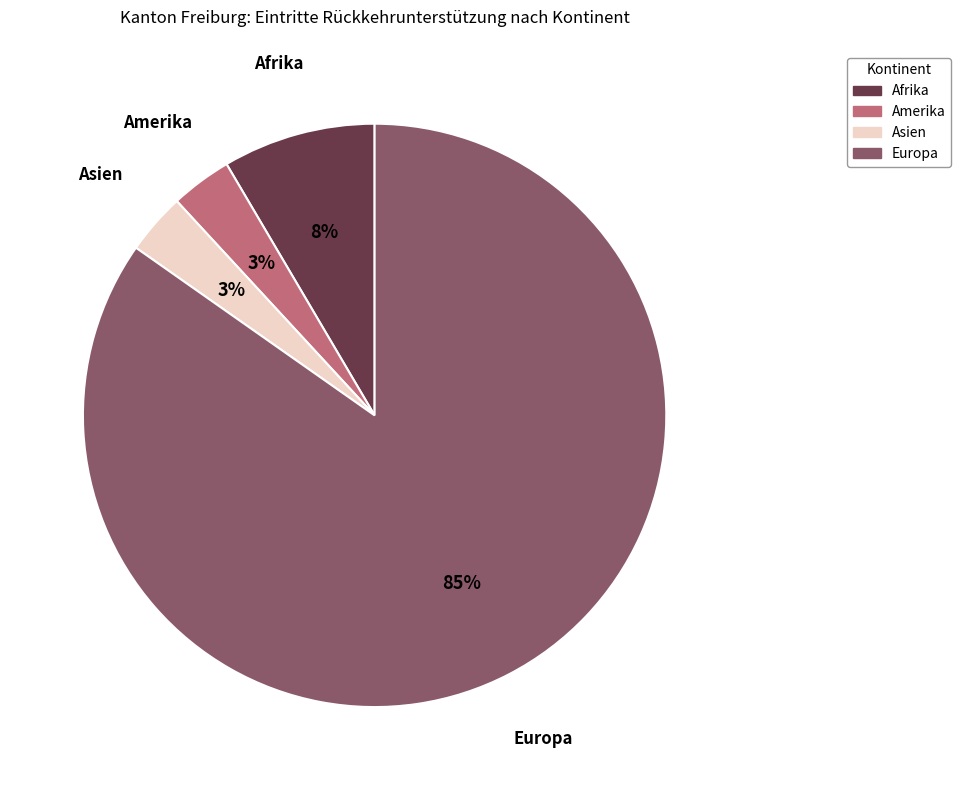

To the nearest percent, what is the average slice percentage?

25%